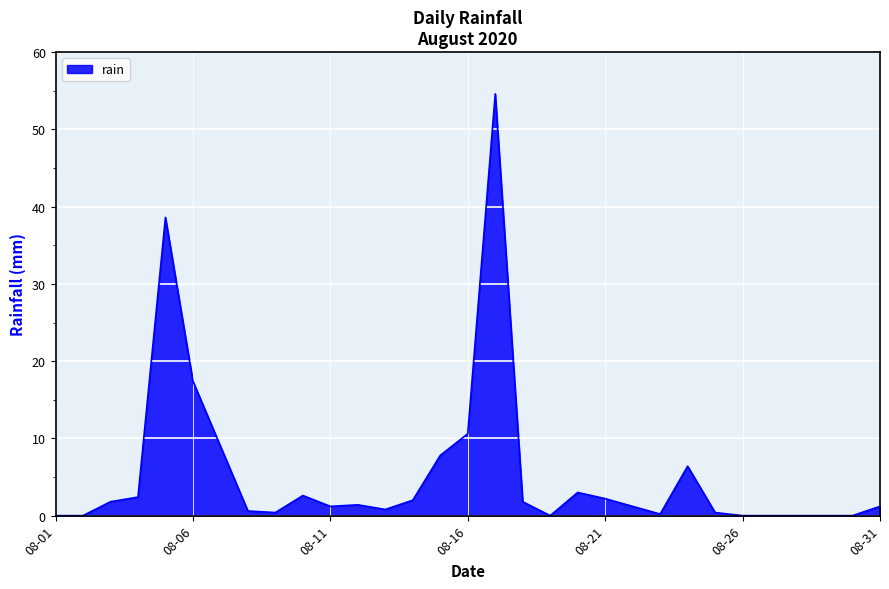

What is the greatest value displayed?

54.6